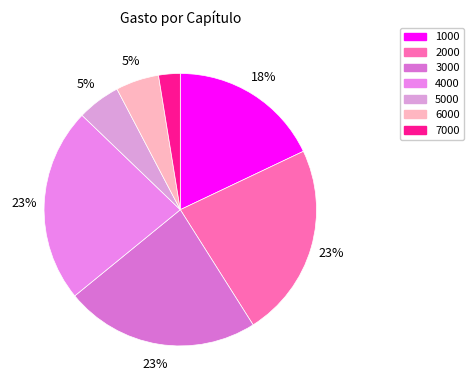

How many slices are in this pie chart?

7